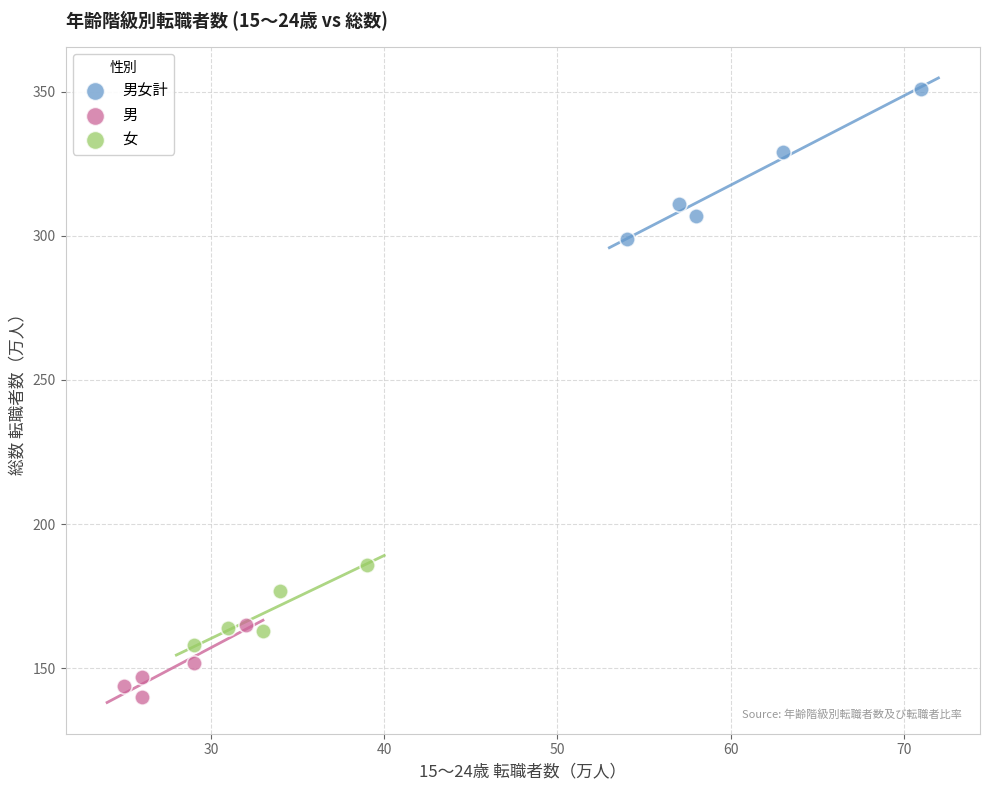

Which series has the widest spread of Y values?

男女計